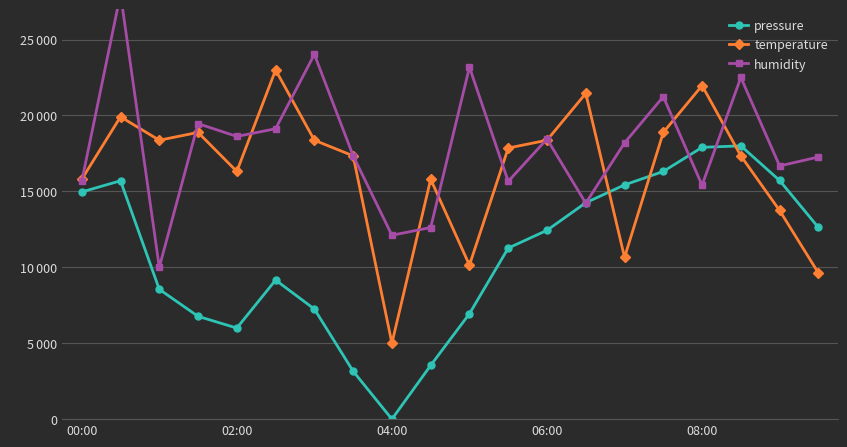

Which has a higher value, 6 or 00:00?

00:00